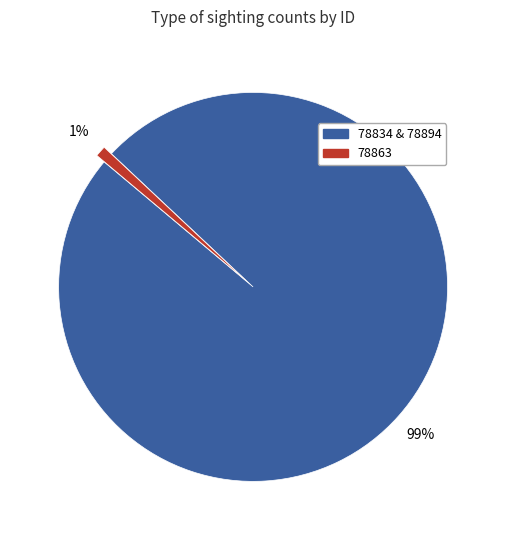

Is there any slice that represents more than half of the pie?

Yes